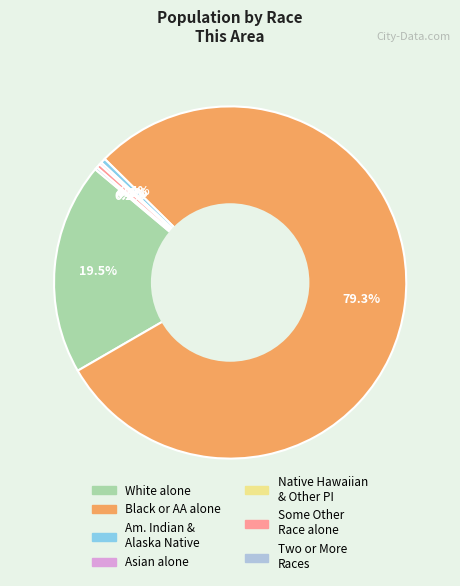

What is the change in value from Asian alone to Native Hawaiian and Other Pacific Islander?

-3